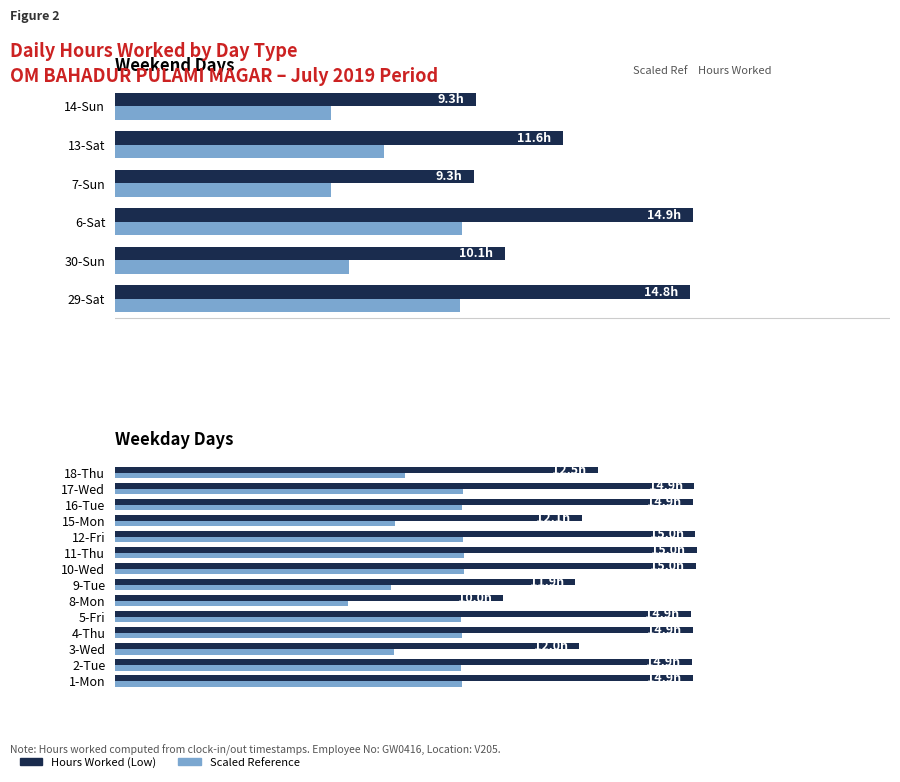

Does the chart contain any negative values?

No